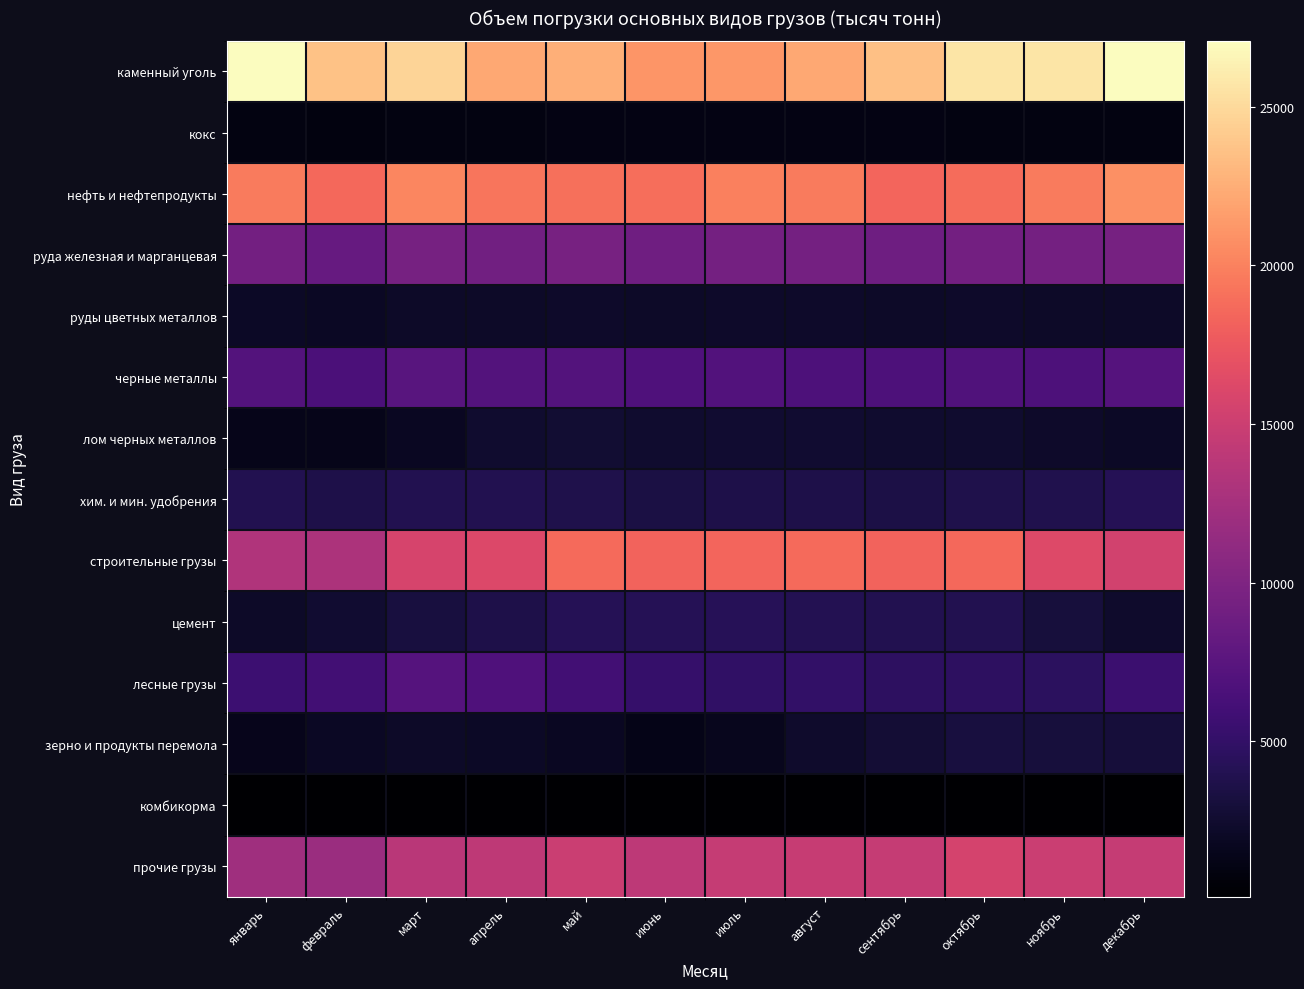

Rank the series by their maximum value, from lowest to highest.

комбикорма, кокс, руды цветных металлов, лом черных металлов, зерно и продукты перемола, хим. и мин. удобрения, цемент, лесные грузы, черные металлы, руда железная и марганцевая, прочие грузы, строительные грузы, нефть и нефтепродукты, каменный уголь